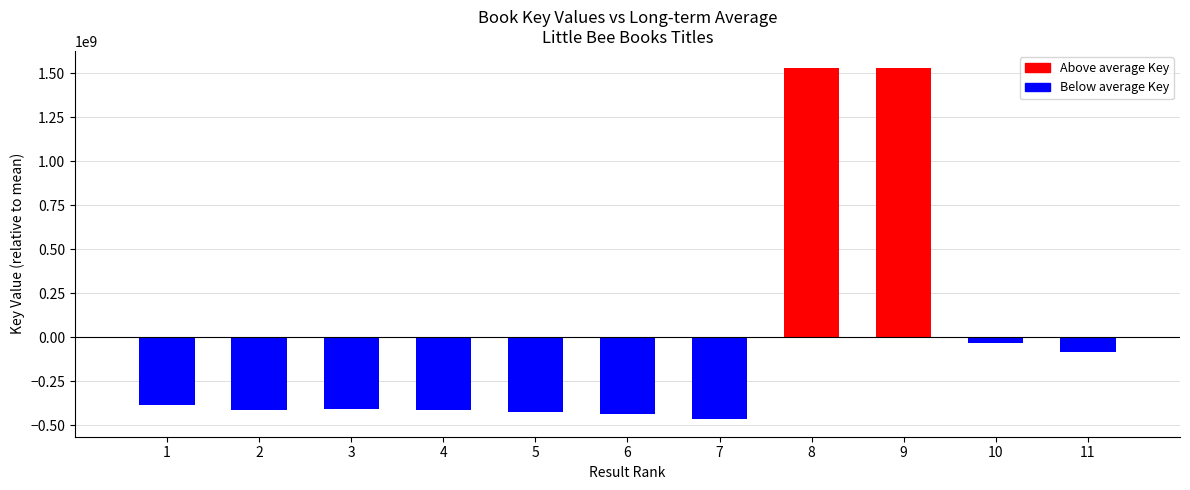

What value does the data have at 1?

-385169048.6